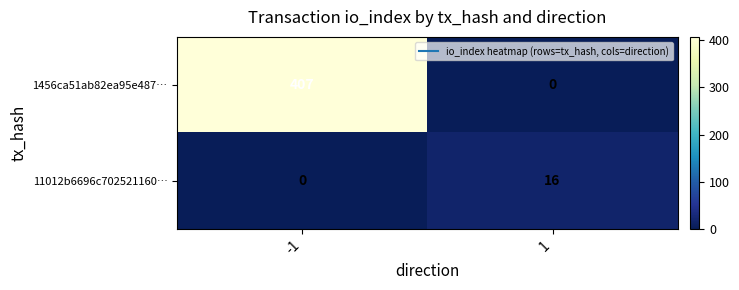

What is the total value across all series at -1?

407